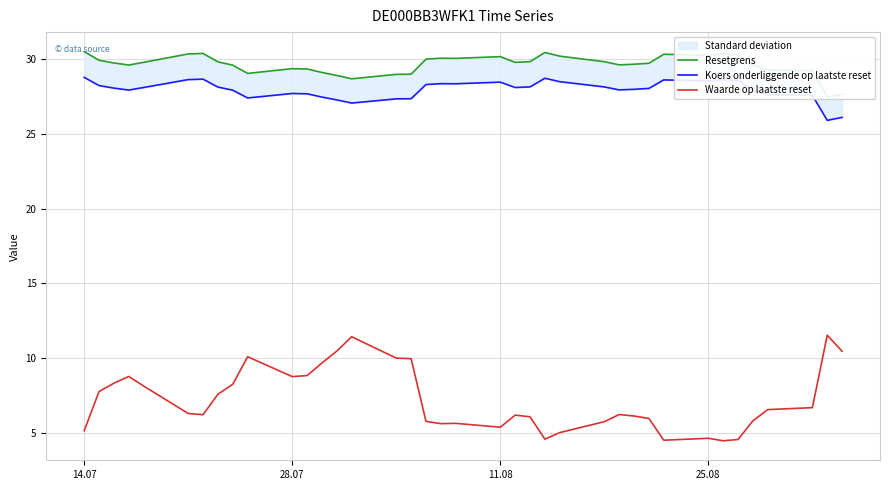

How many data points does each series have?

38